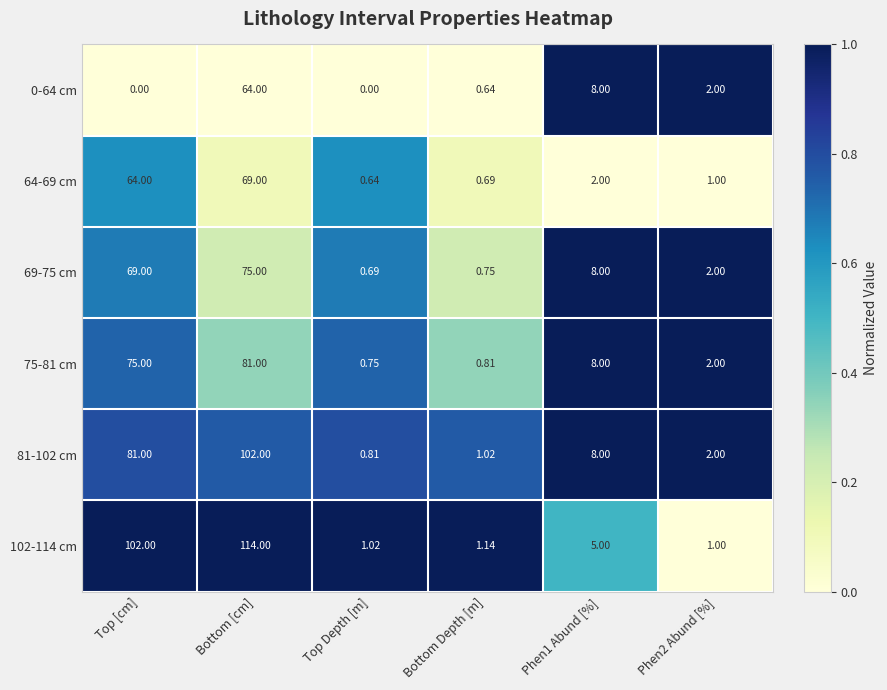

Where does the 0-64 cm series first go above 2?

Bottom [cm]